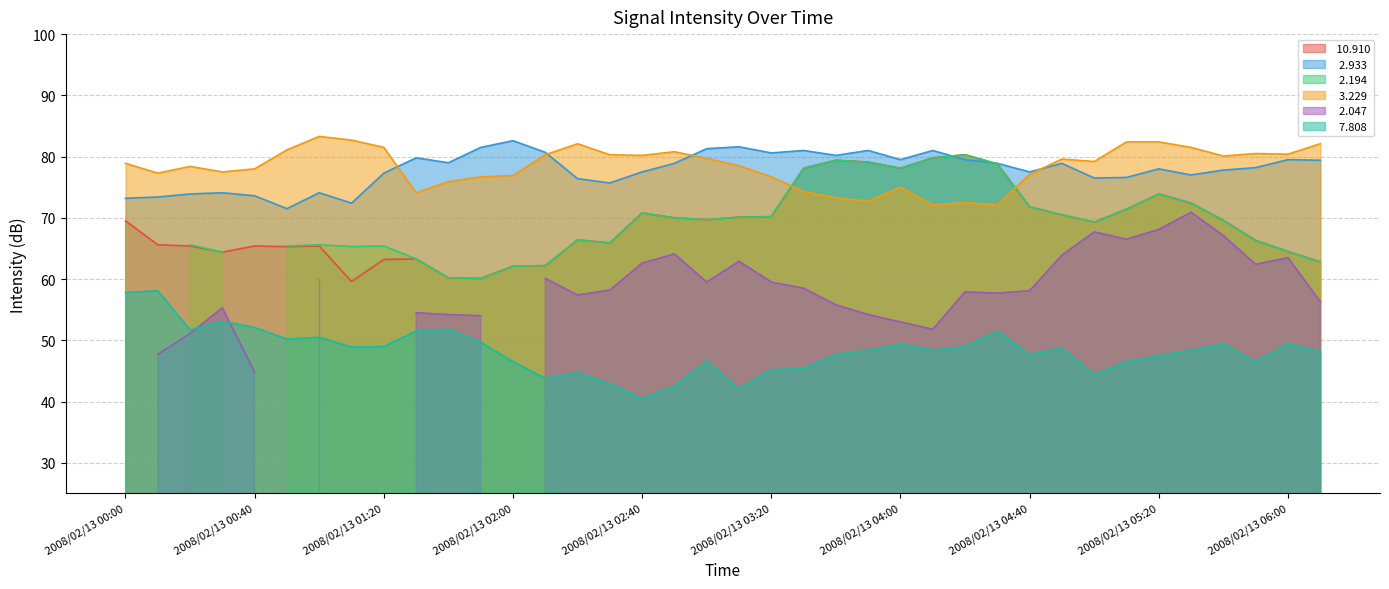

Where is   7.808 nearest to the value 49?

2008/02/13 01:20